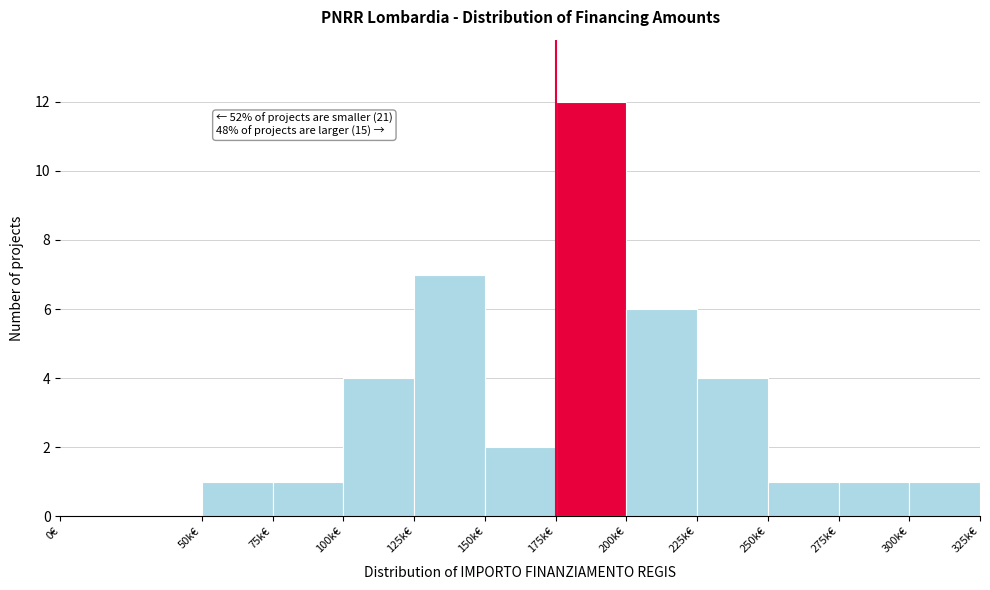

Reading right to left, extract all data points from this chart.

300k€=1	275k€=1	250k€=1	225k€=4	200k€=6	175k€=12	150k€=2	125k€=7	100k€=4	75k€=1	50k€=1	0€=0